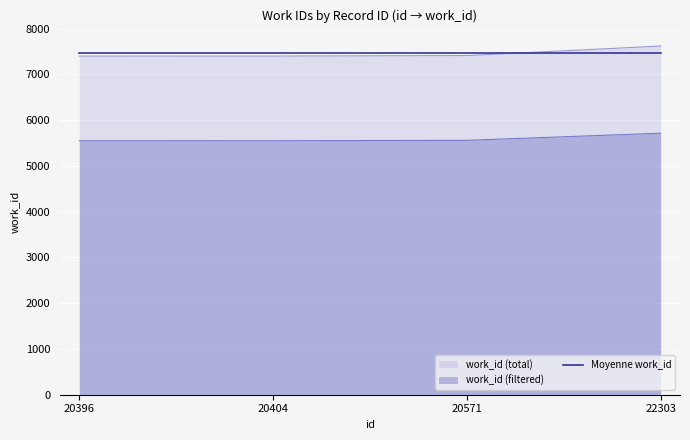

Between 20396 and 20404, which is larger?

20404